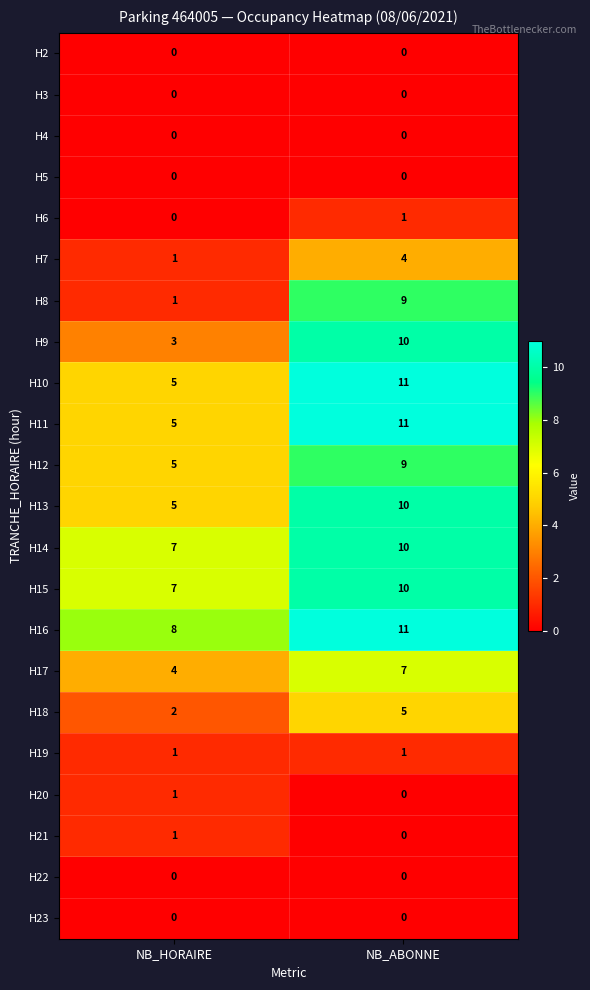

Which series has the largest range (max minus min)?

H8